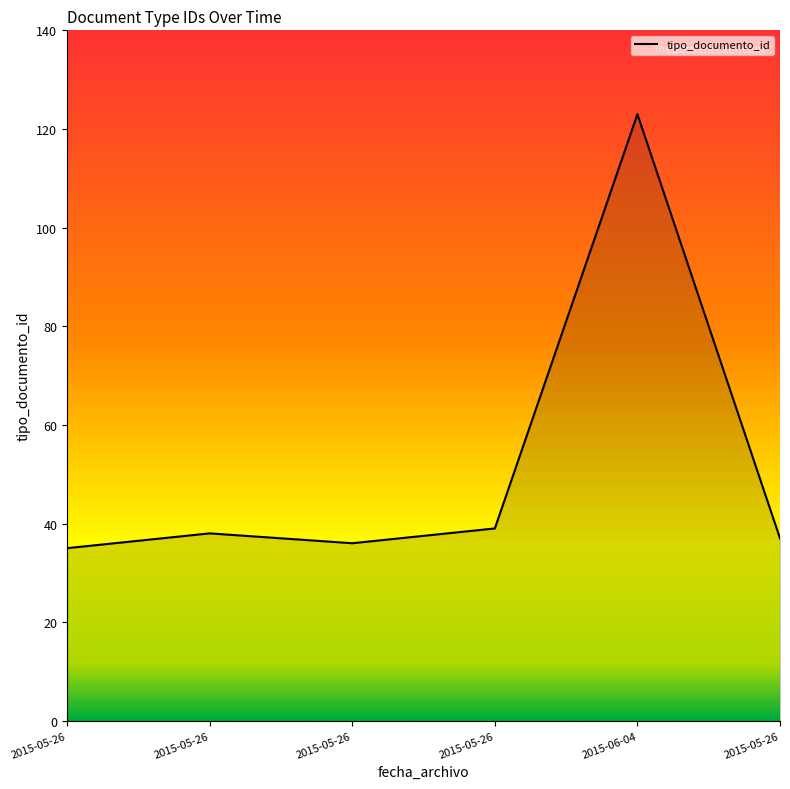

Rank the categories by value from highest to lowest.

2015-06-04, 2015-05-26, 2015-05-26, 2015-05-26, 2015-05-26, 2015-05-26